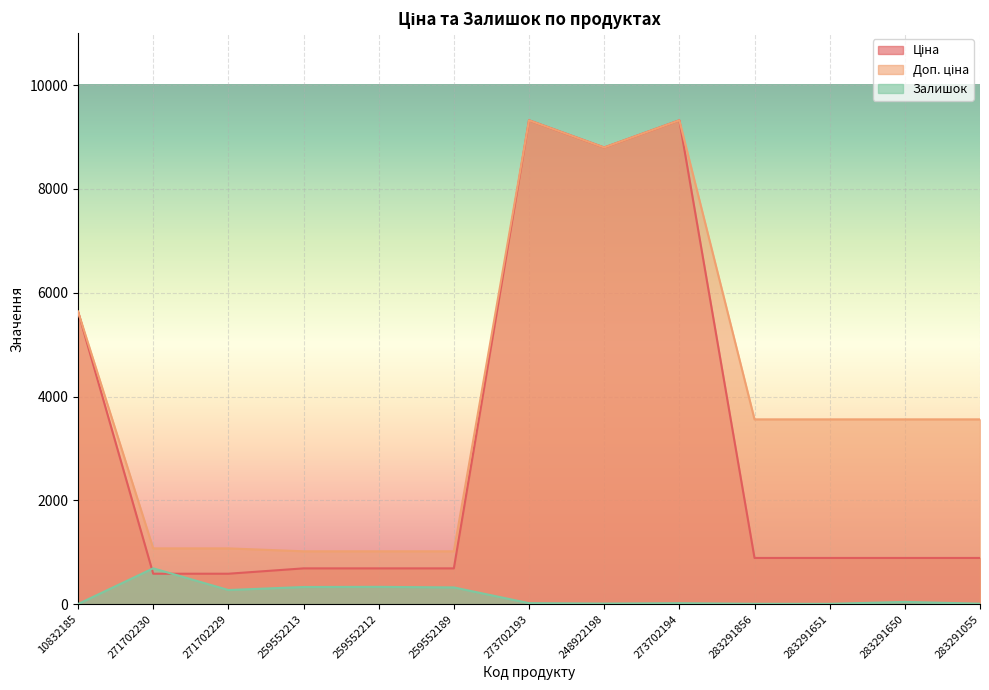

Reading left to right, transcribe all the data shown in this chart.

Ціна: 5636.0	586.0	586.0	689.1	689.1	689.1	9321.4	8797.6	9321.4	889.9	889.9	889.9	889.9
Доп. ціна: 5636.0	1074.5	1074.5	1017.8	1017.8	1017.8	9321.4	8797.6	9321.4	3559.7	3559.7	3559.7	3559.7
Залишок: 2.0	690.0	272.0	330.0	333.0	322.0	19.0	11.0	18.0	7.0	6.0	43.0	9.0